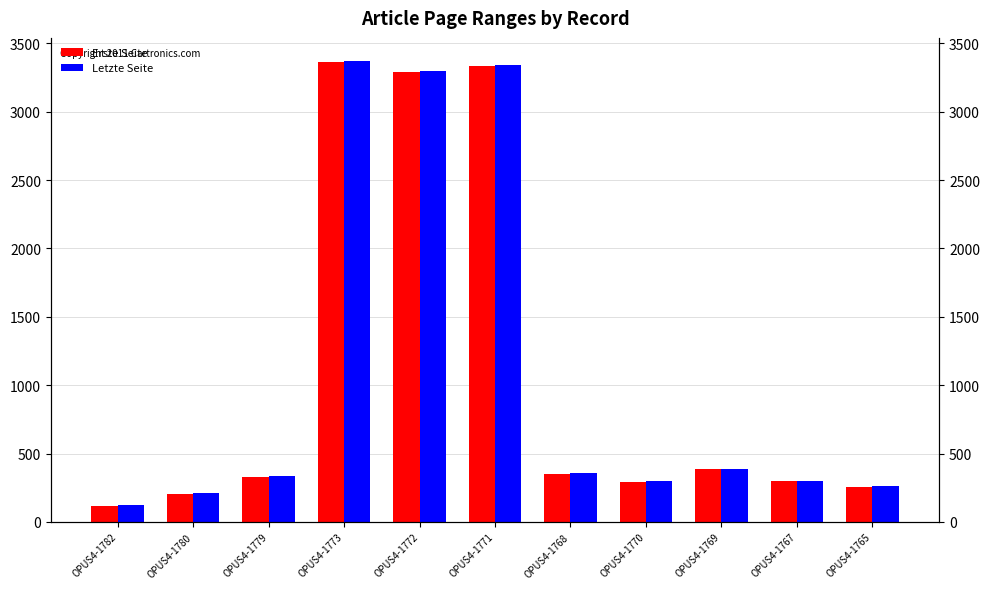

List the series in order of their overall mean, lowest first.

Erste Seite, Letzte Seite